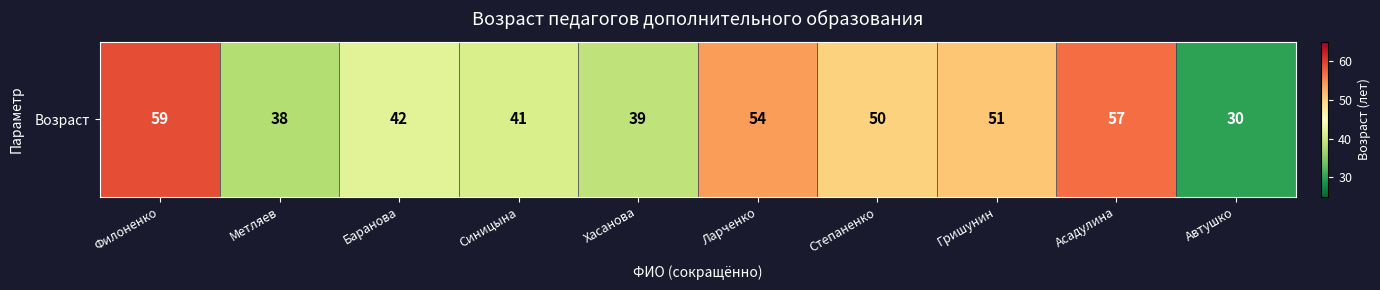

What is the change in value from Ларченко to Гришунин?

-3